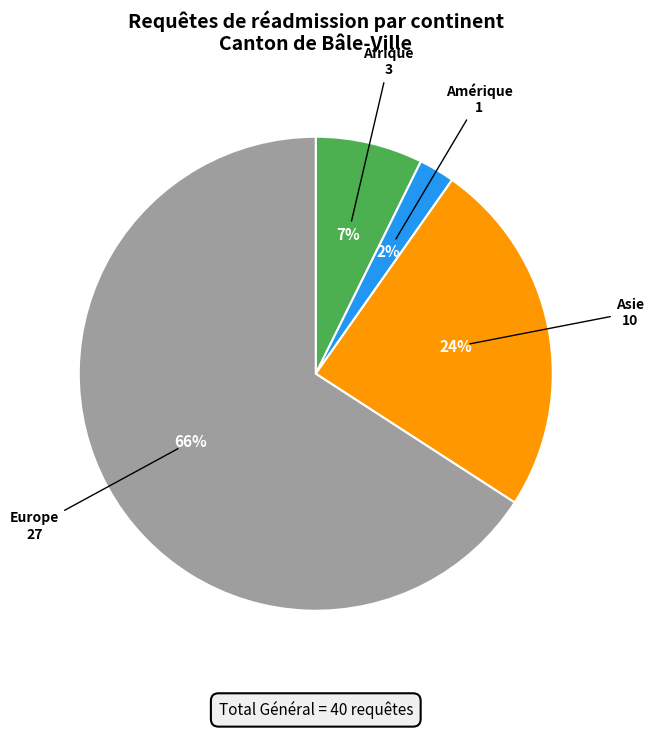

How many slices are in this pie chart?

4